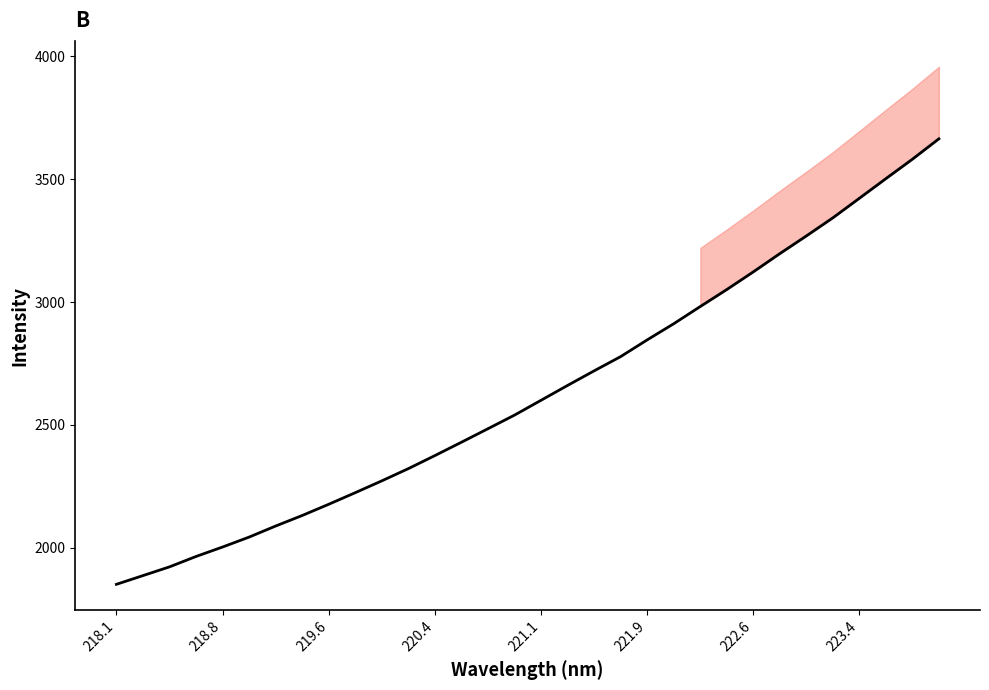

Reading left to right, extract all data points from this chart.

1851.2	1886.7	1922.3	1964.6	2003.1	2043.6	2088.6	2131.5	2177.2	2224.4	2272.5	2322.3	2375.4	2429.7	2484.7	2540.1	2600.4	2660.9	2720.1	2778.1	2846.1	2911.8	2981.7	3050.9	3122.8	3197.0	3268.9	3342.6	3422.1	3502.0	3581.0	3664.1